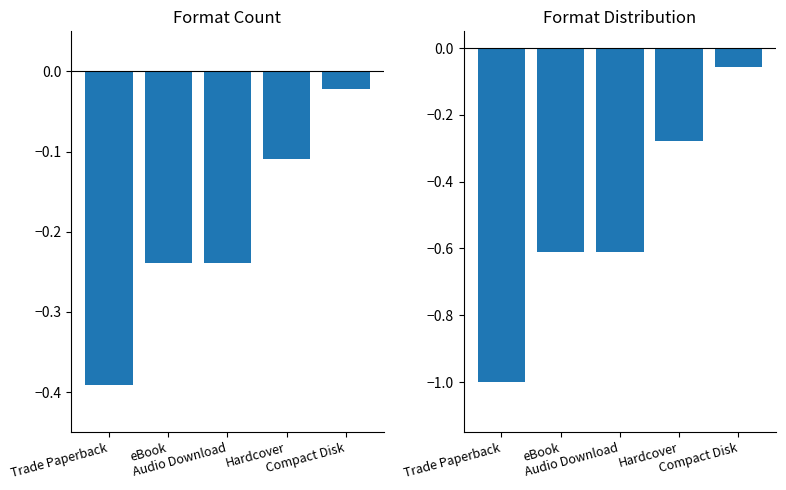

What is the approximate value of Format Share at Audio Download?

-0.2